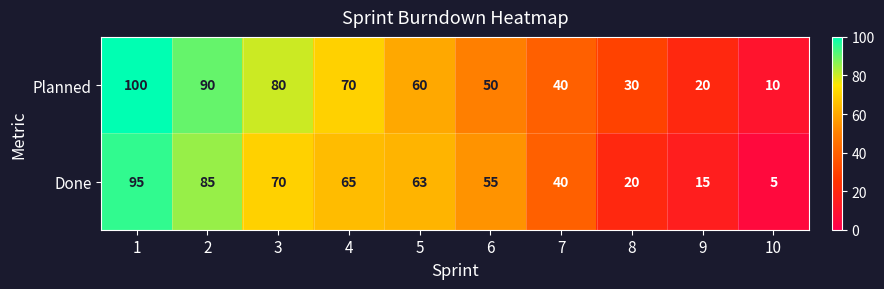

What is the smallest value displayed?

5